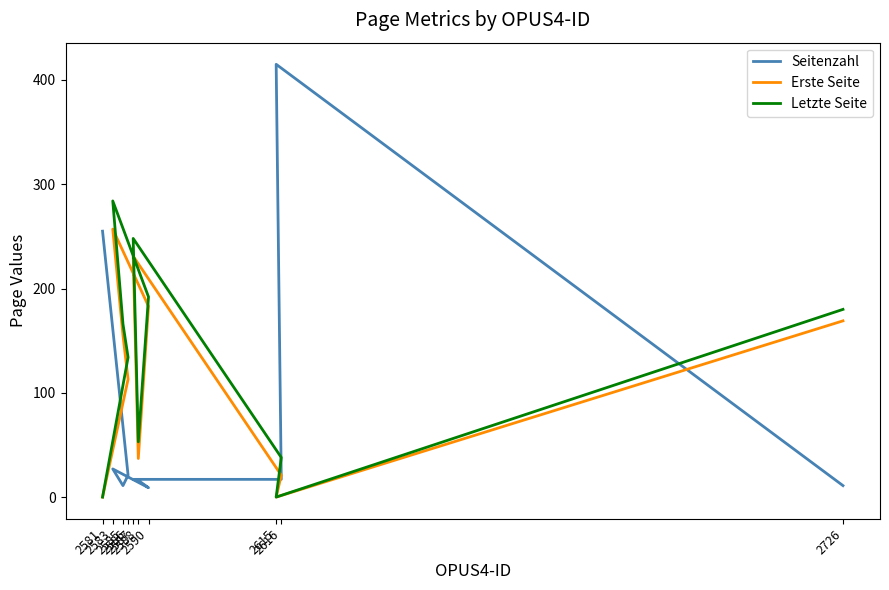

What is the difference between the second highest and second lowest values in the Seitenzahl series?

244